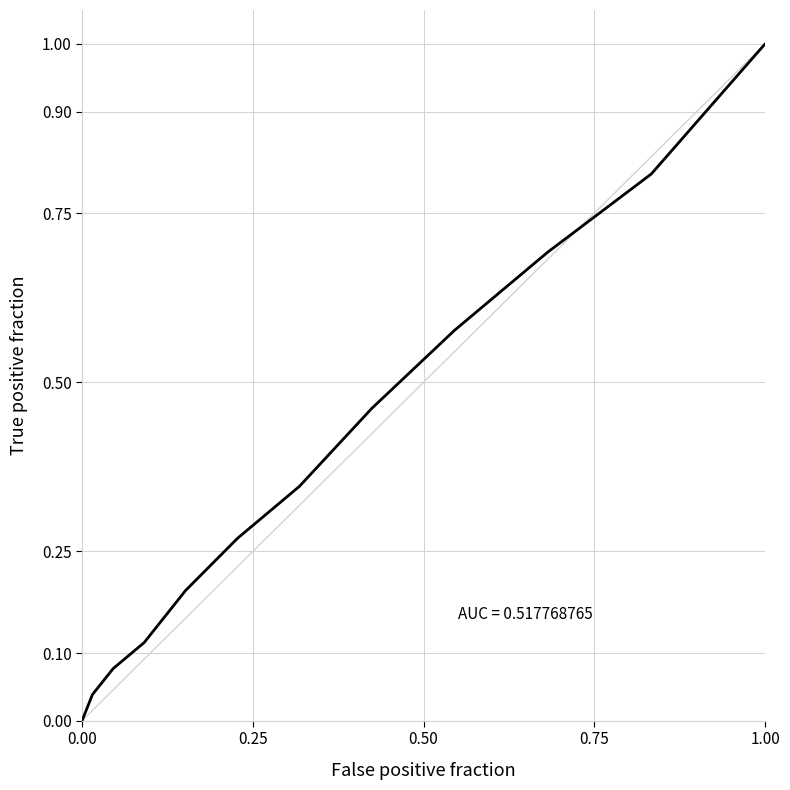

Does the chart display data point markers on the line(s)?

No